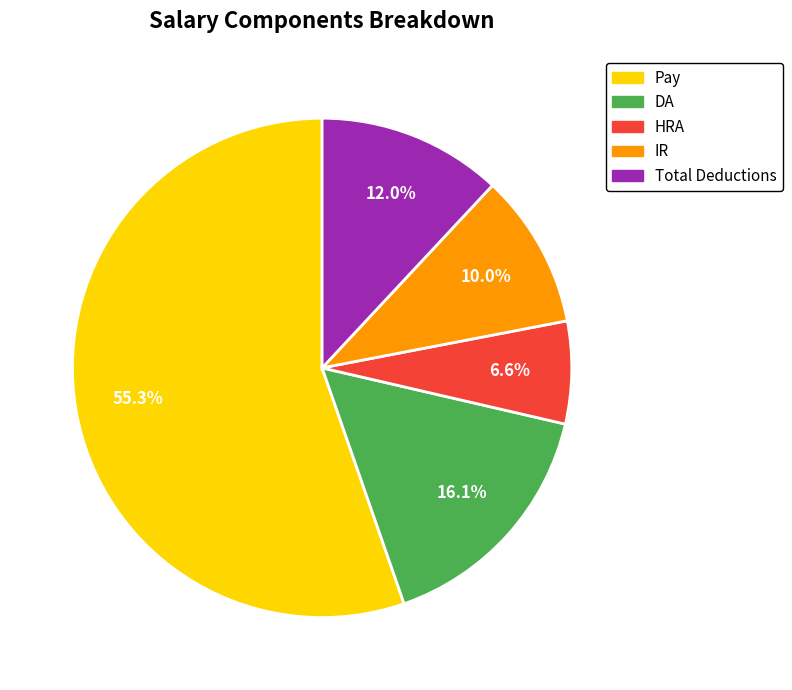

The IR slice represents 10% of the pie. True or false?

True